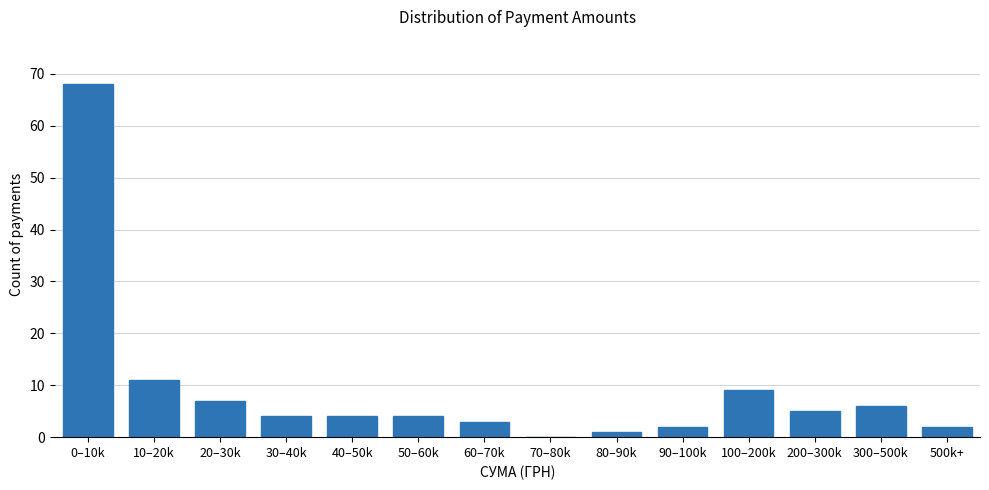

Reading right to left, what are all the values shown in this chart?

500k+=2	300–500k=6	200–300k=5	100–200k=9	90–100k=2	80–90k=1	70–80k=0	60–70k=3	50–60k=4	40–50k=4	30–40k=4	20–30k=7	10–20k=11	0–10k=68